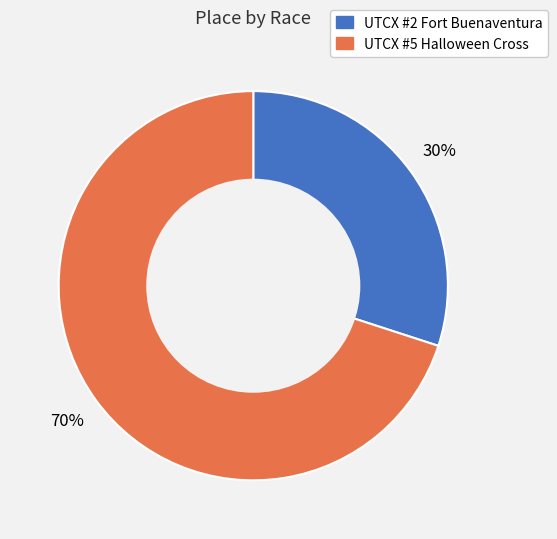

Which category has the biggest portion of the pie?

UTCX #5 Halloween Cross